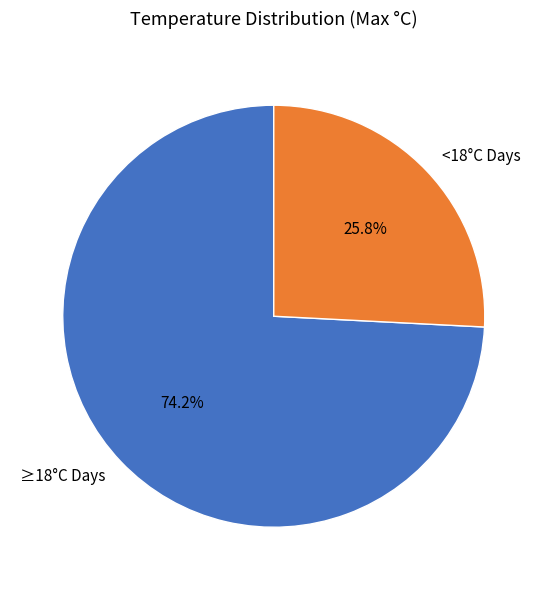

Rank the categories by value from lowest to highest.

<18°C Days, ≥18°C Days